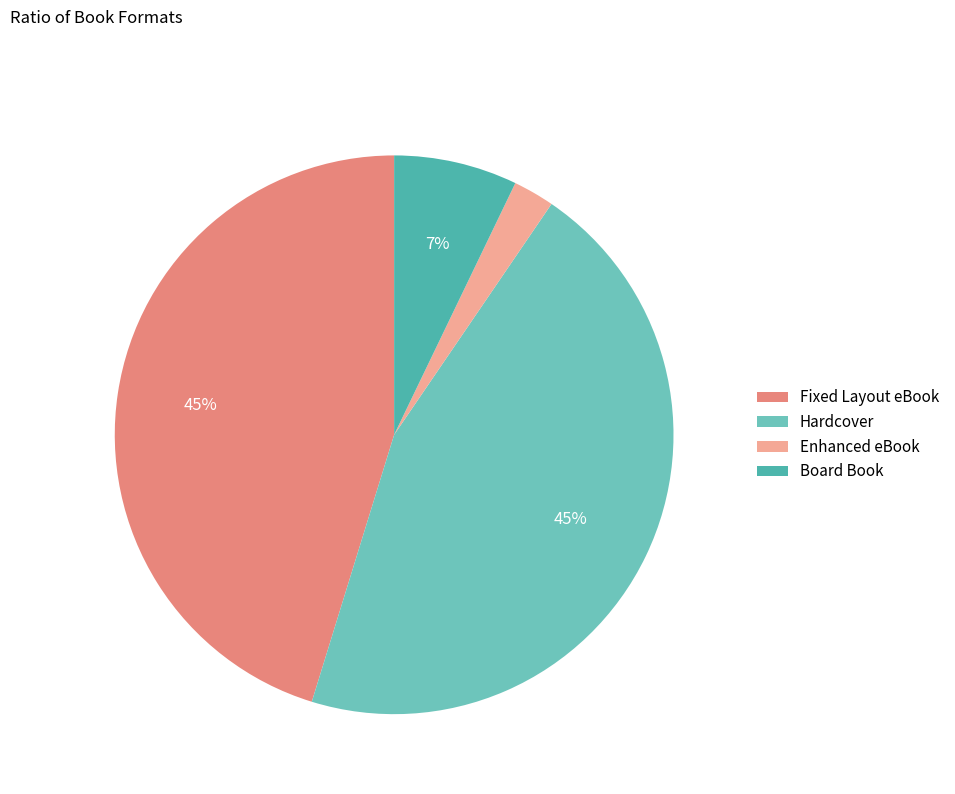

How many slices are in this pie chart?

4